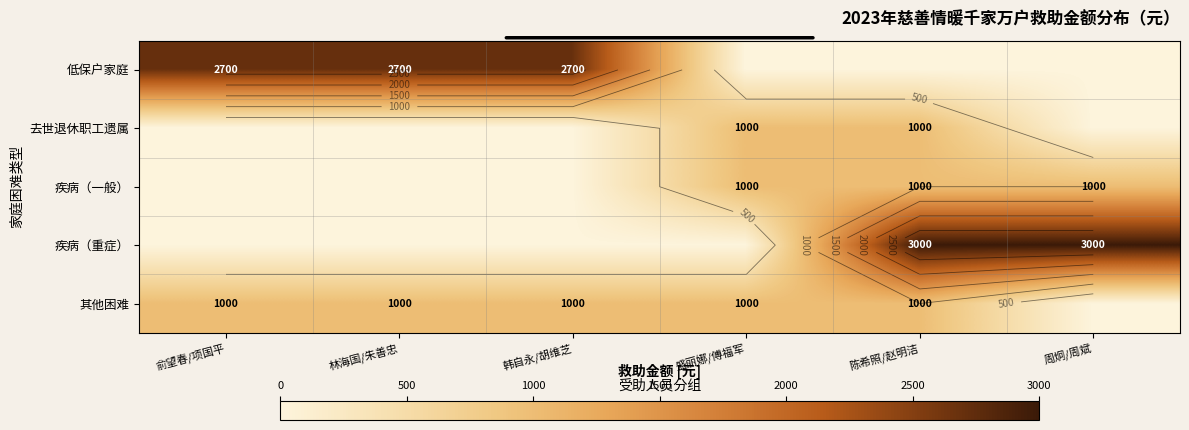

Which series has the largest range (max minus min)?

疾病（重症）